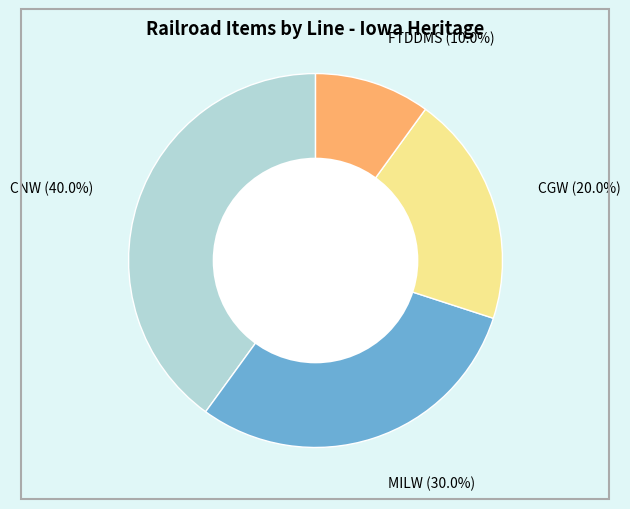

Which has a higher value, CGW or FTDDMS?

CGW